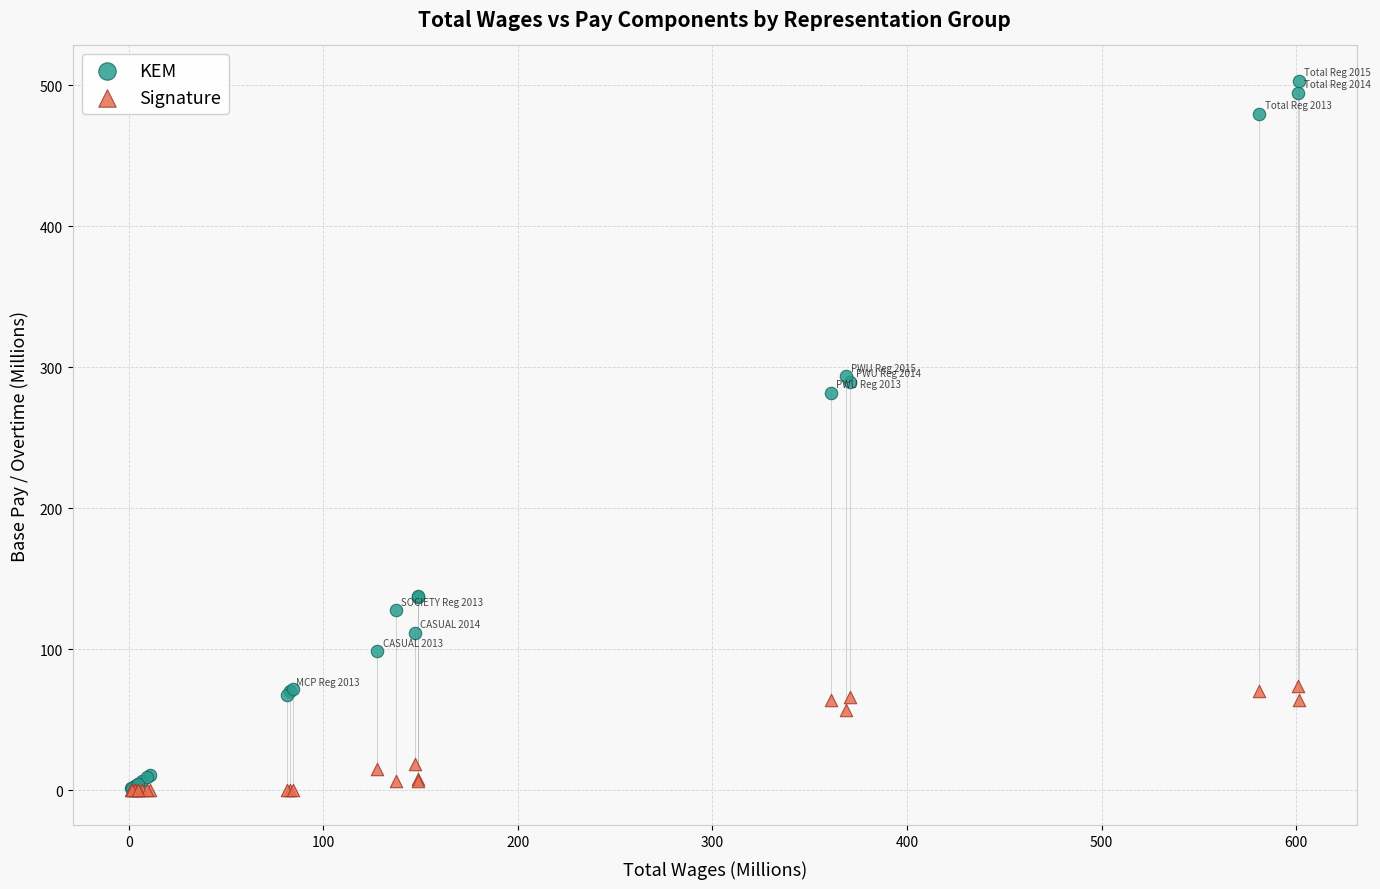

What are all the series names shown in the legend?

KEM, Signature